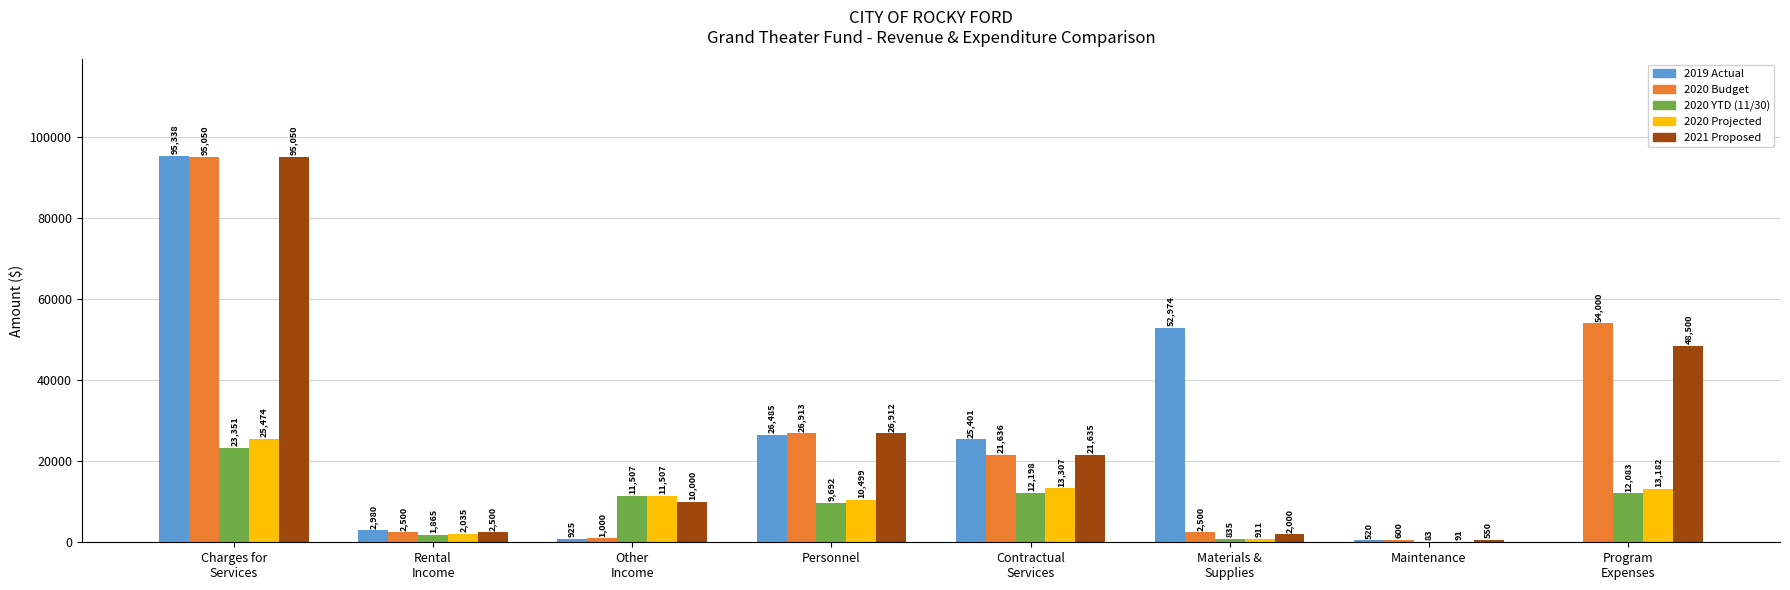

The 2020 YTD (11/30) series shows 83.1 at Maintenance. True or false?

True